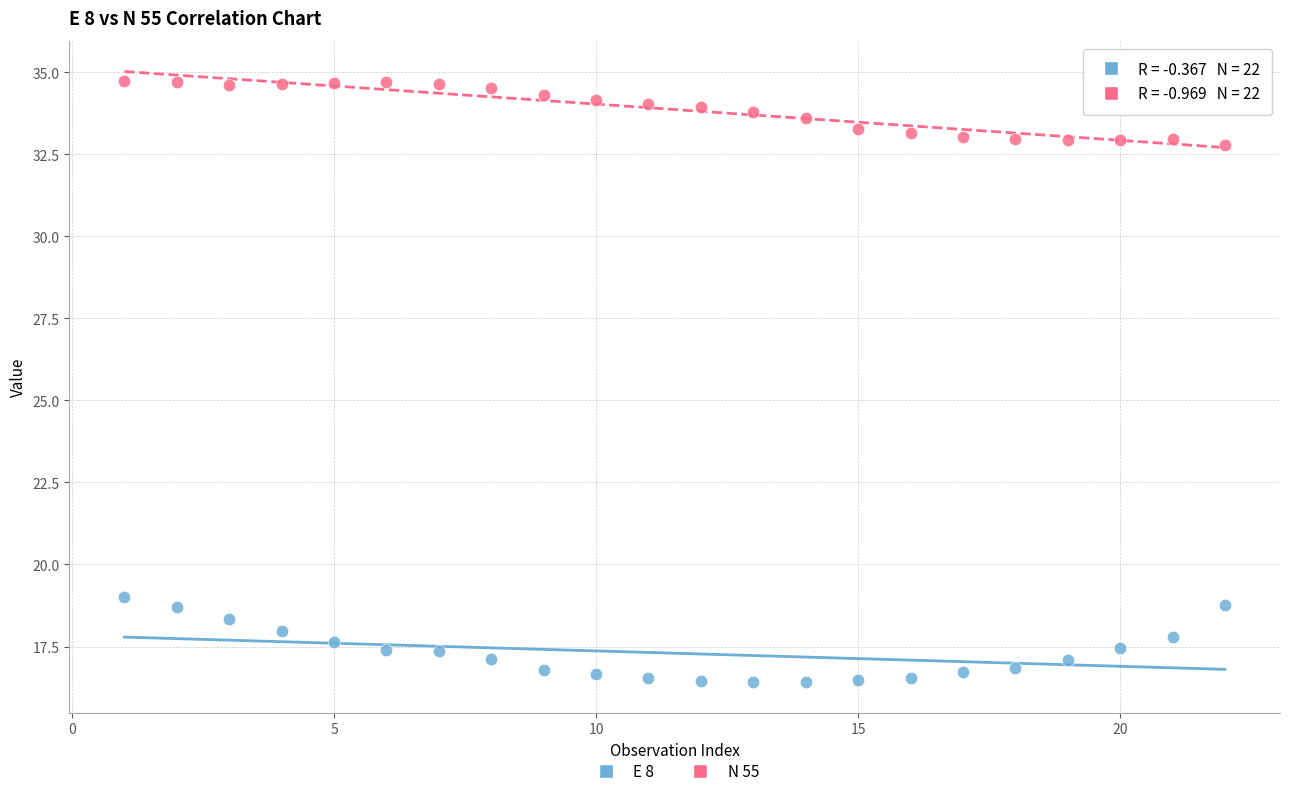

Which series contains the highest Y value?

N 55